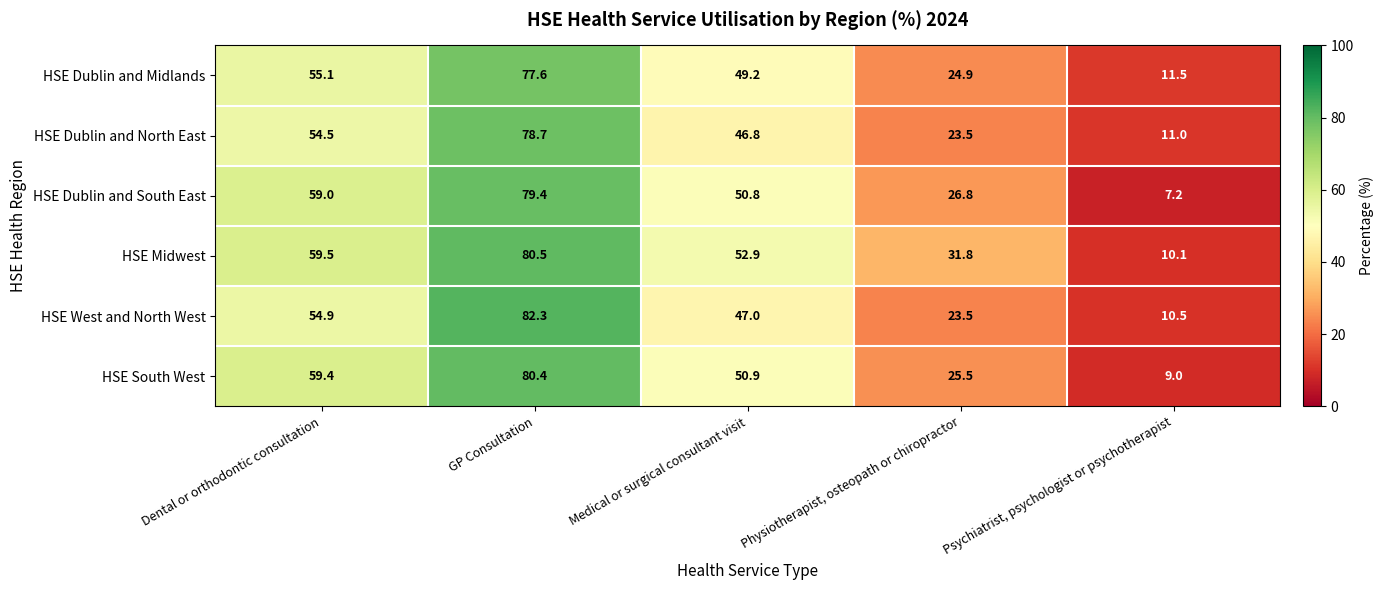

Is it true that HSE Dublin and South East equals 26.8 at Physiotherapist, osteopath or chiropractor?

True